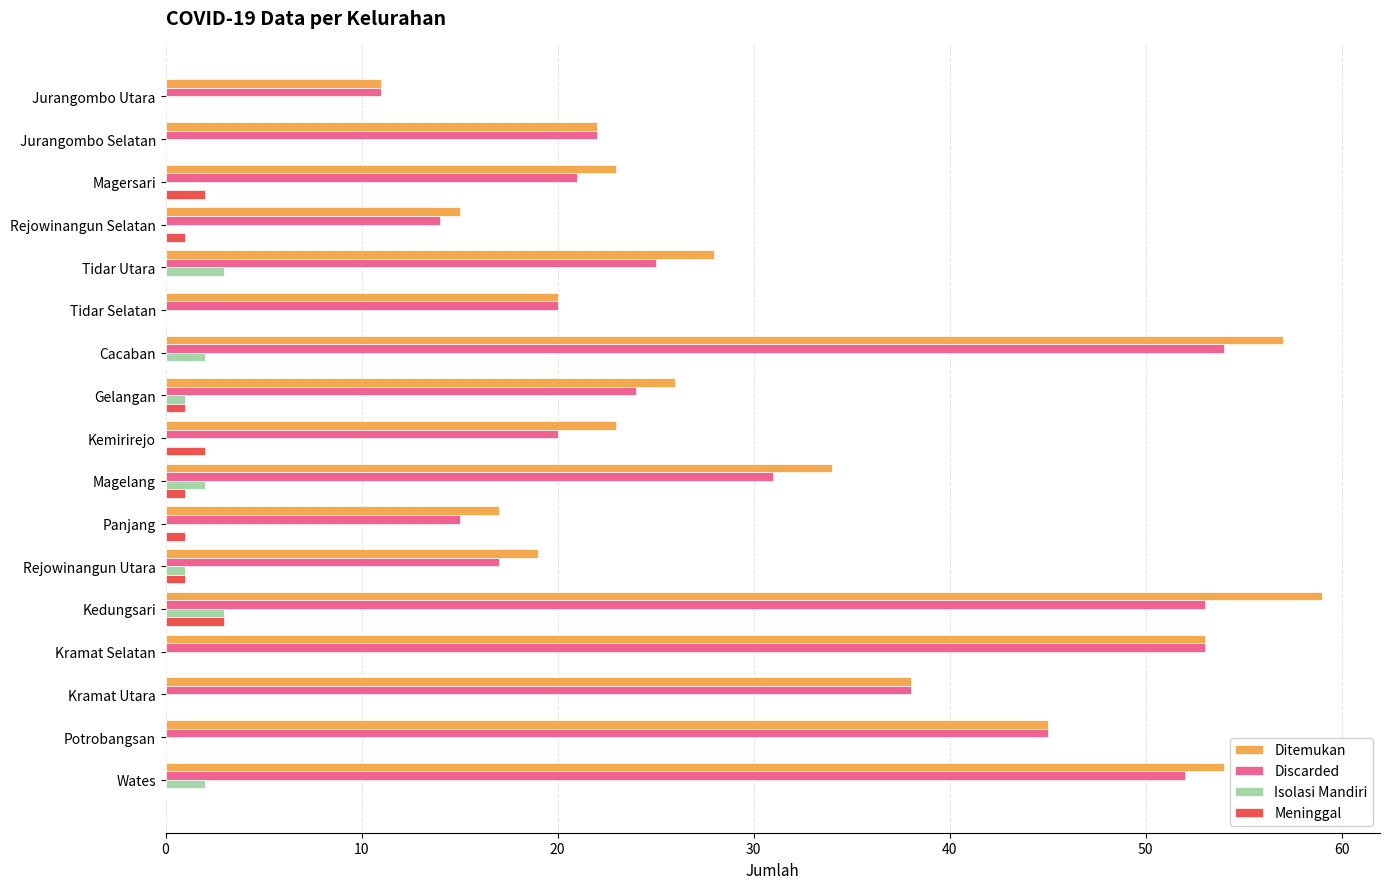

What is the sum of all Isolasi Mandiri values?

14